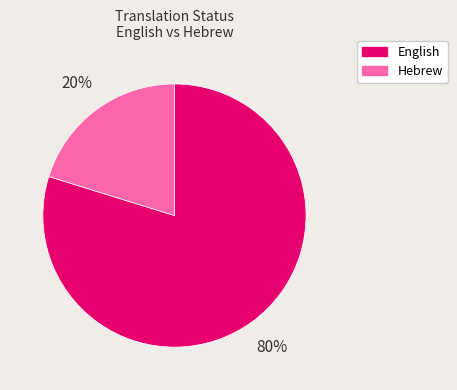

What percentage is the English slice, to the nearest percent?

80%